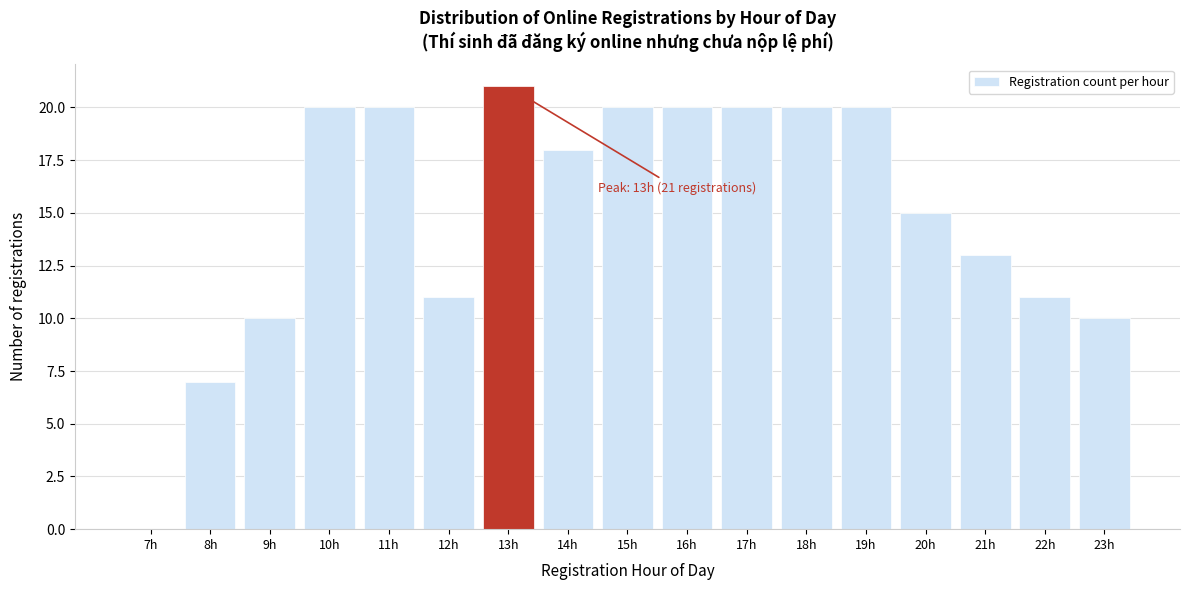

Reading left to right, transcribe all the data shown in this chart.

7h=0	8h=7	9h=10	10h=20	11h=20	12h=11	13h=21	14h=18	15h=20	16h=20	17h=20	18h=20	19h=20	20h=15	21h=13	22h=11	23h=10